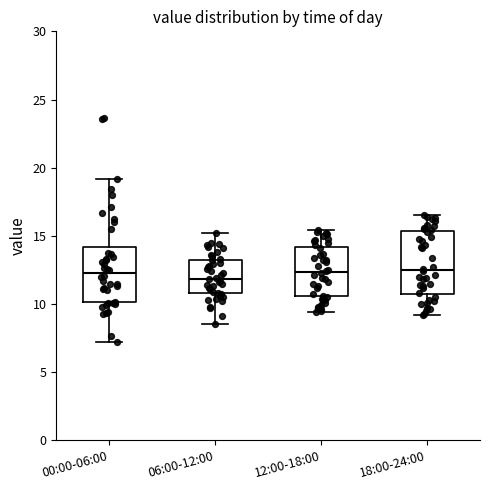

Reading left to right, transcribe this box plot: for each box, give where its median line is, the range the box spans, and where its two whiskers end, as read against the y-axis. The values are not printed on the chart, so give them approximately, as read against the axis.

00:00-06:00: median 12.5, box 10.0 to 14.0, whiskers 7.0 to 19.0
06:00-12:00: median 12.0, box 11.0 to 13.0, whiskers 8.5 to 15.0
12:00-18:00: median 12.5, box 10.5 to 14.0, whiskers 9.5 to 15.5
18:00-24:00: median 12.5, box 10.5 to 15.5, whiskers 9.0 to 16.5